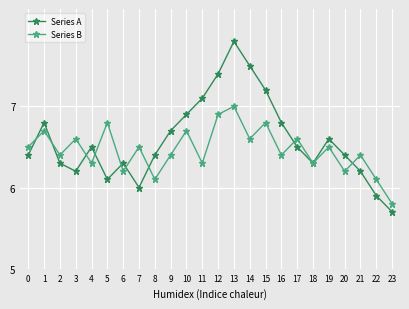

The Series A series shows 8.9 at 4. True or false?

False